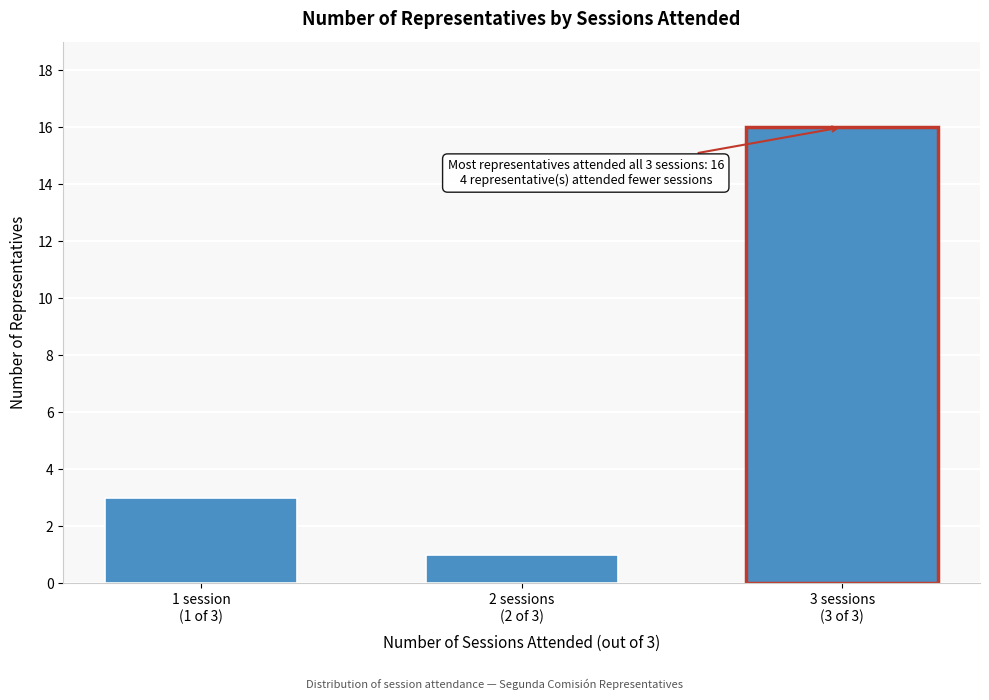

Reading left to right, list all the values displayed in this chart.

3	1	16